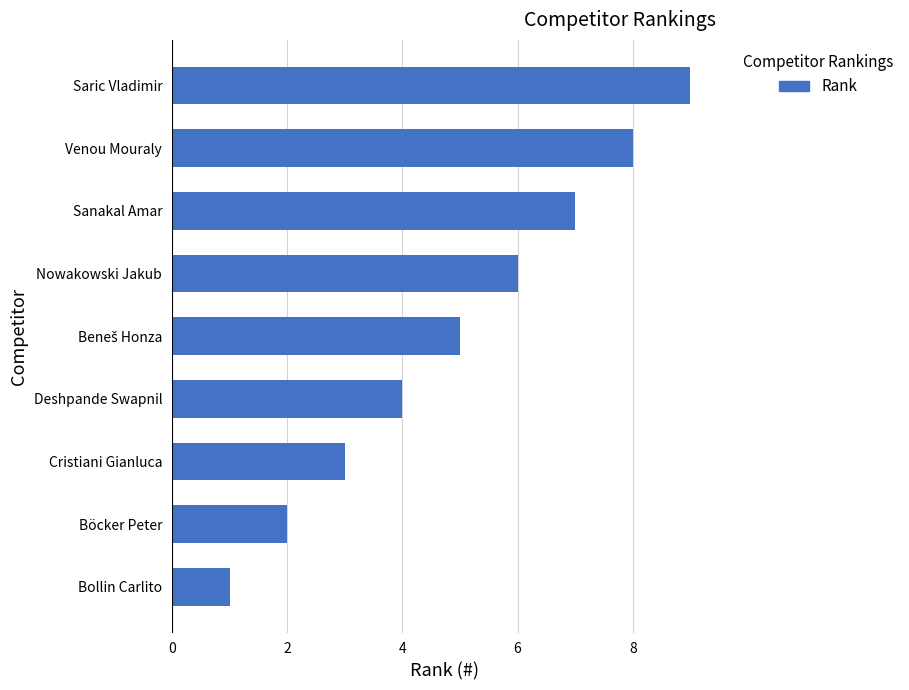

What is the sum of all values?

45